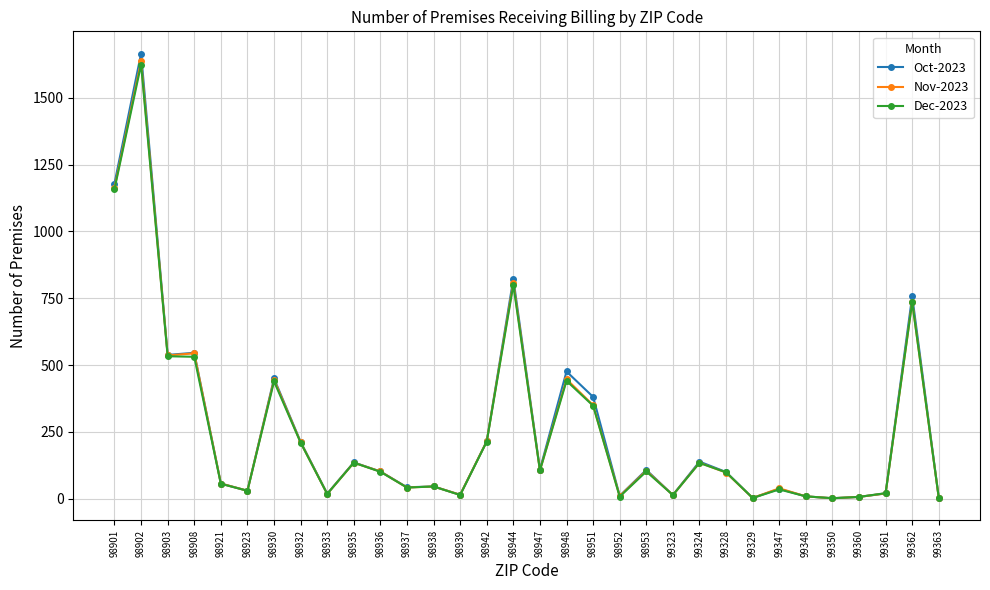

Is the value of Dec-2023 at 98947 greater than the value of Nov-2023 at 98930?

No